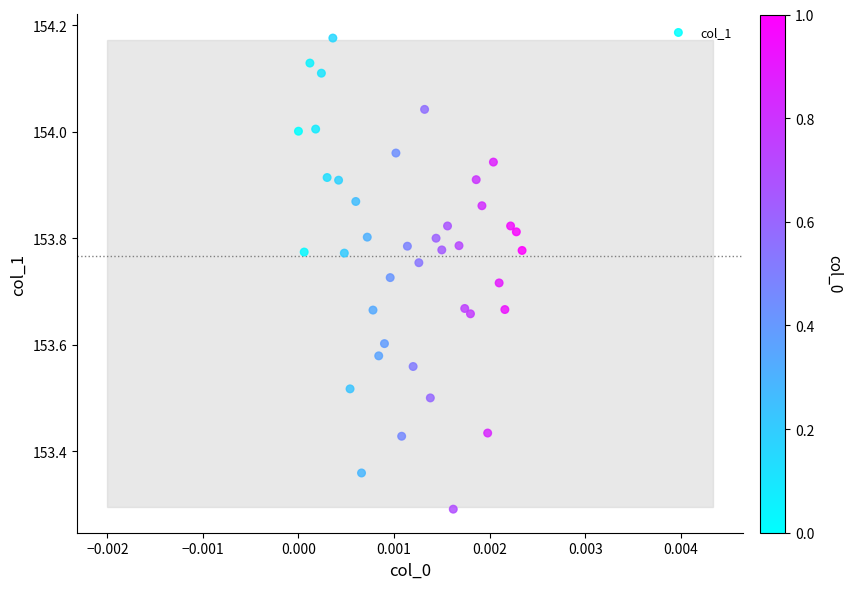

What Y value in the scatter plot is closest to 153?

153.3